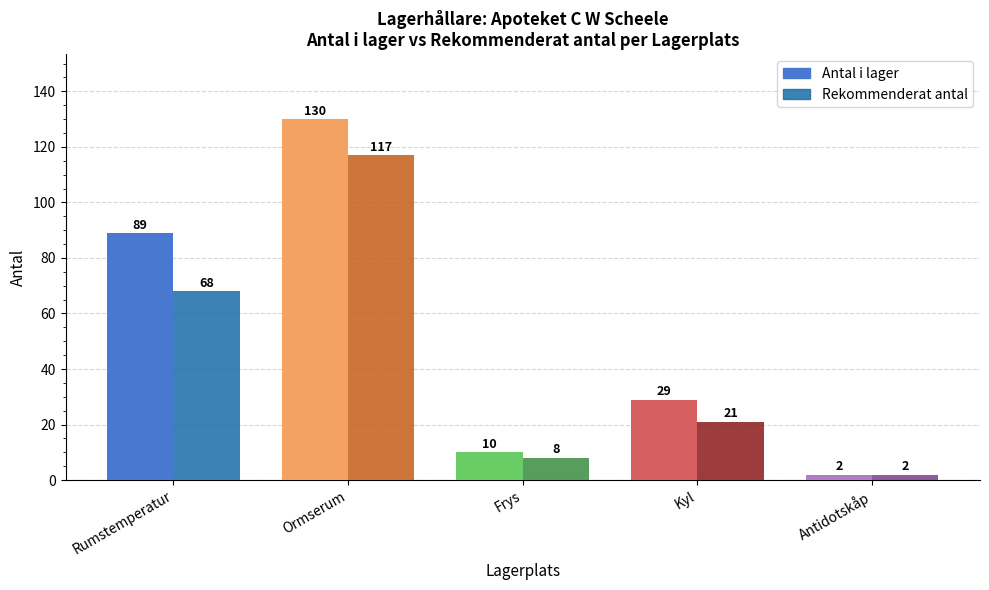

Rank the series by their maximum value, from lowest to highest.

Rekommenderat antal, Antal i lager